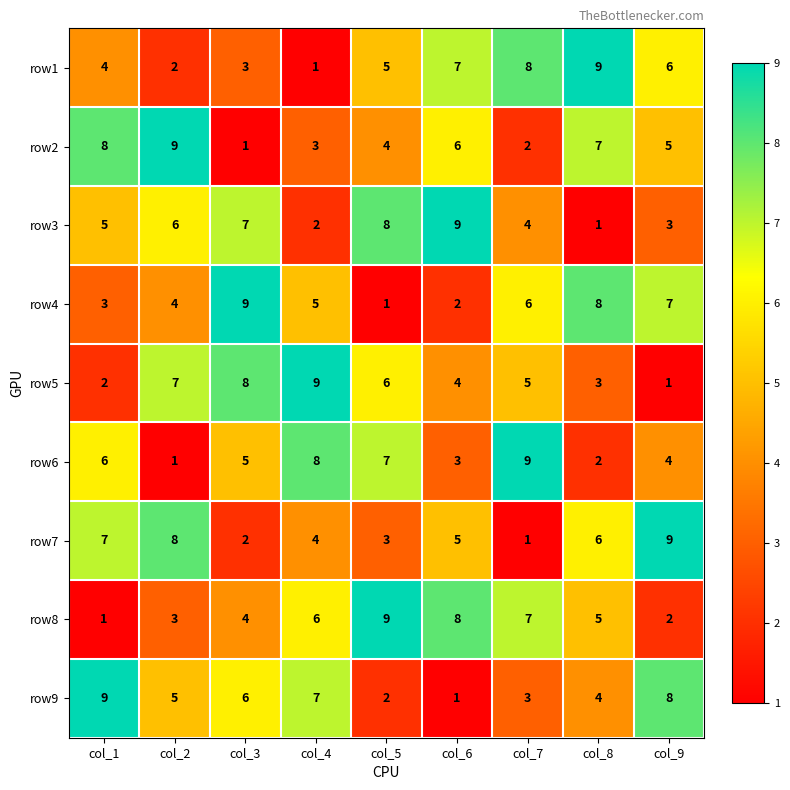

What is the spread (max minus min) of values at col_8?

8